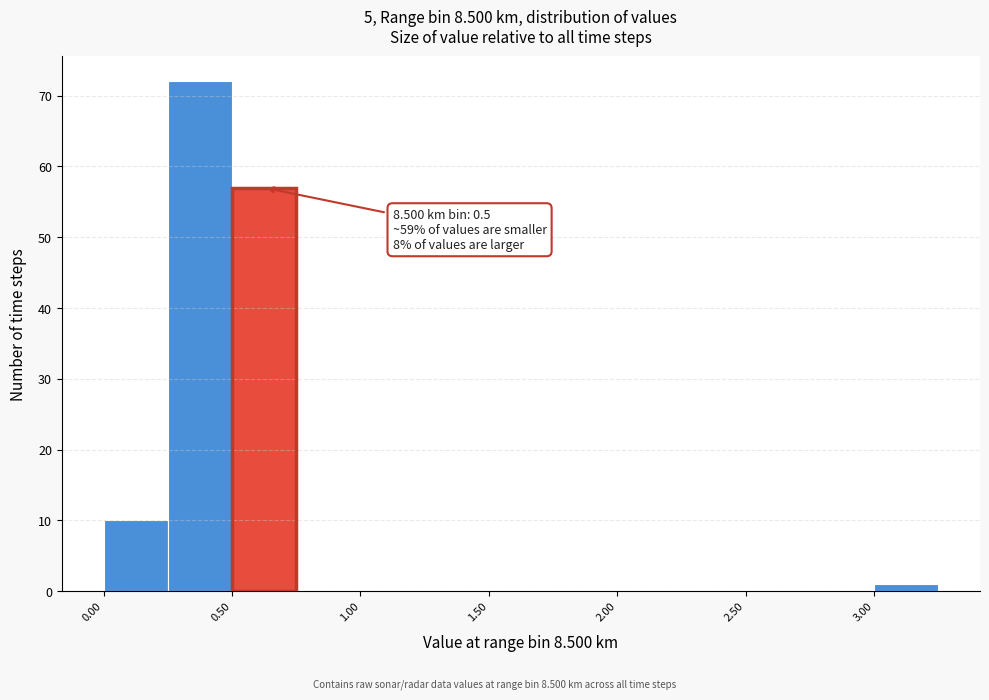

Which range on the x-axis has the tallest bar?

0.25 to 0.50